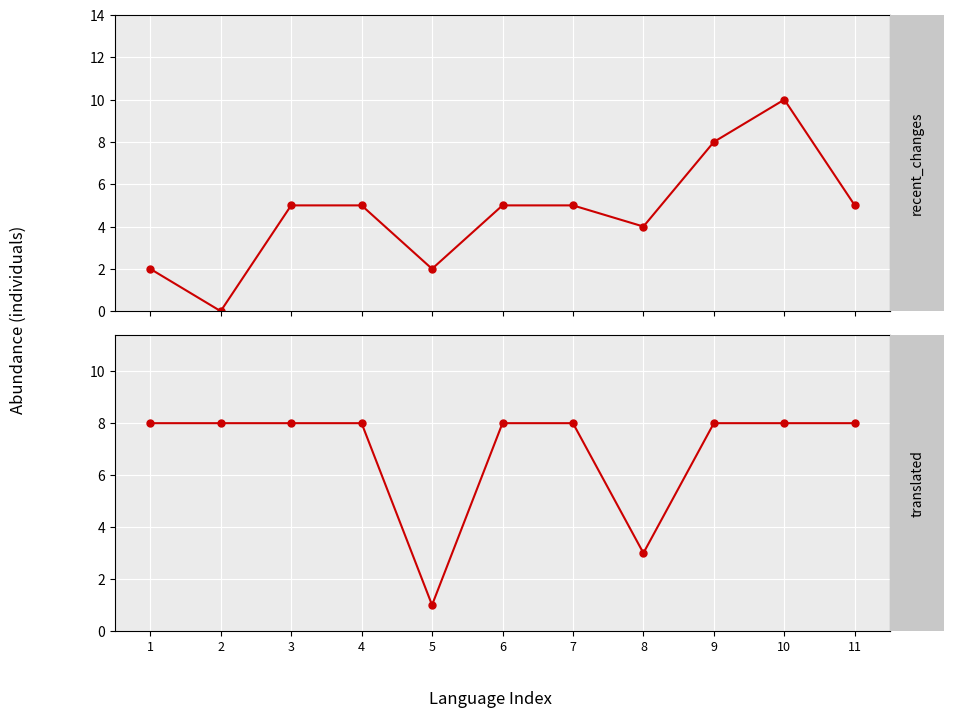

How many interior local valleys does the translated series have?

2